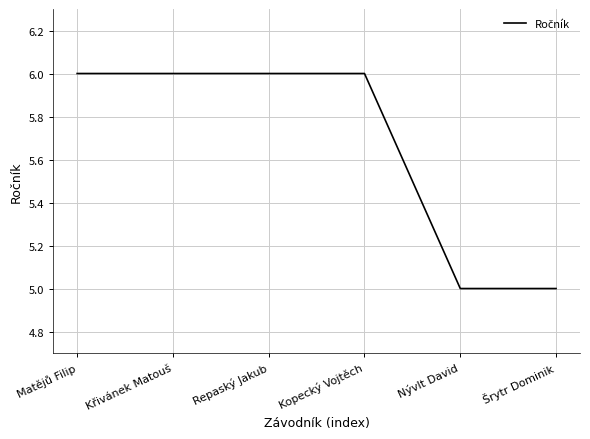

Is it true that the value at Nývlt David is 5?

True